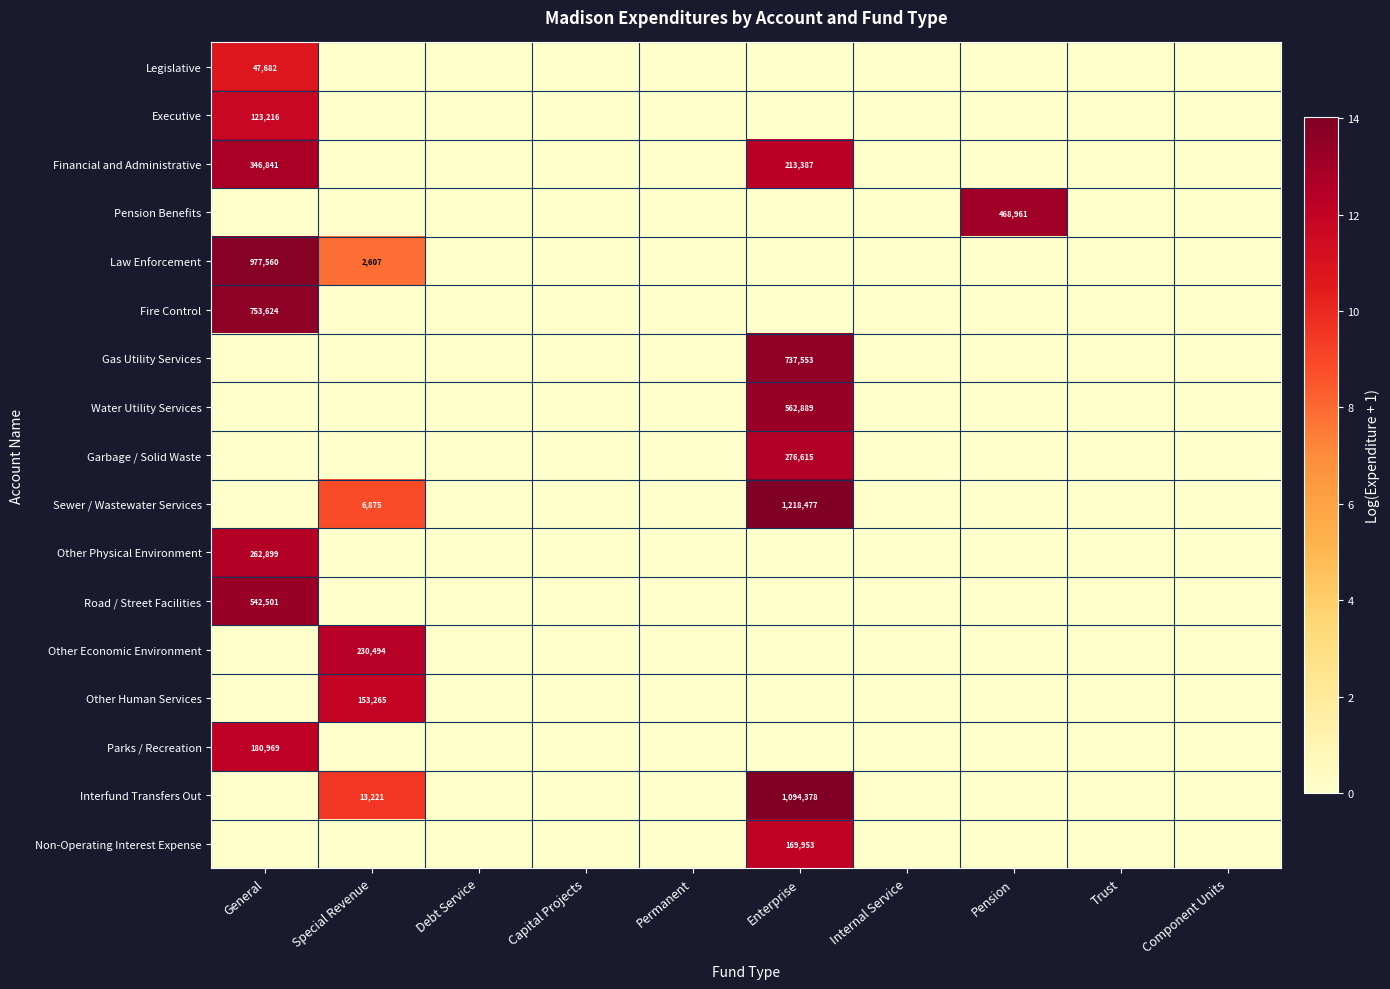

How many positive values does the Parks / Recreation series have?

1